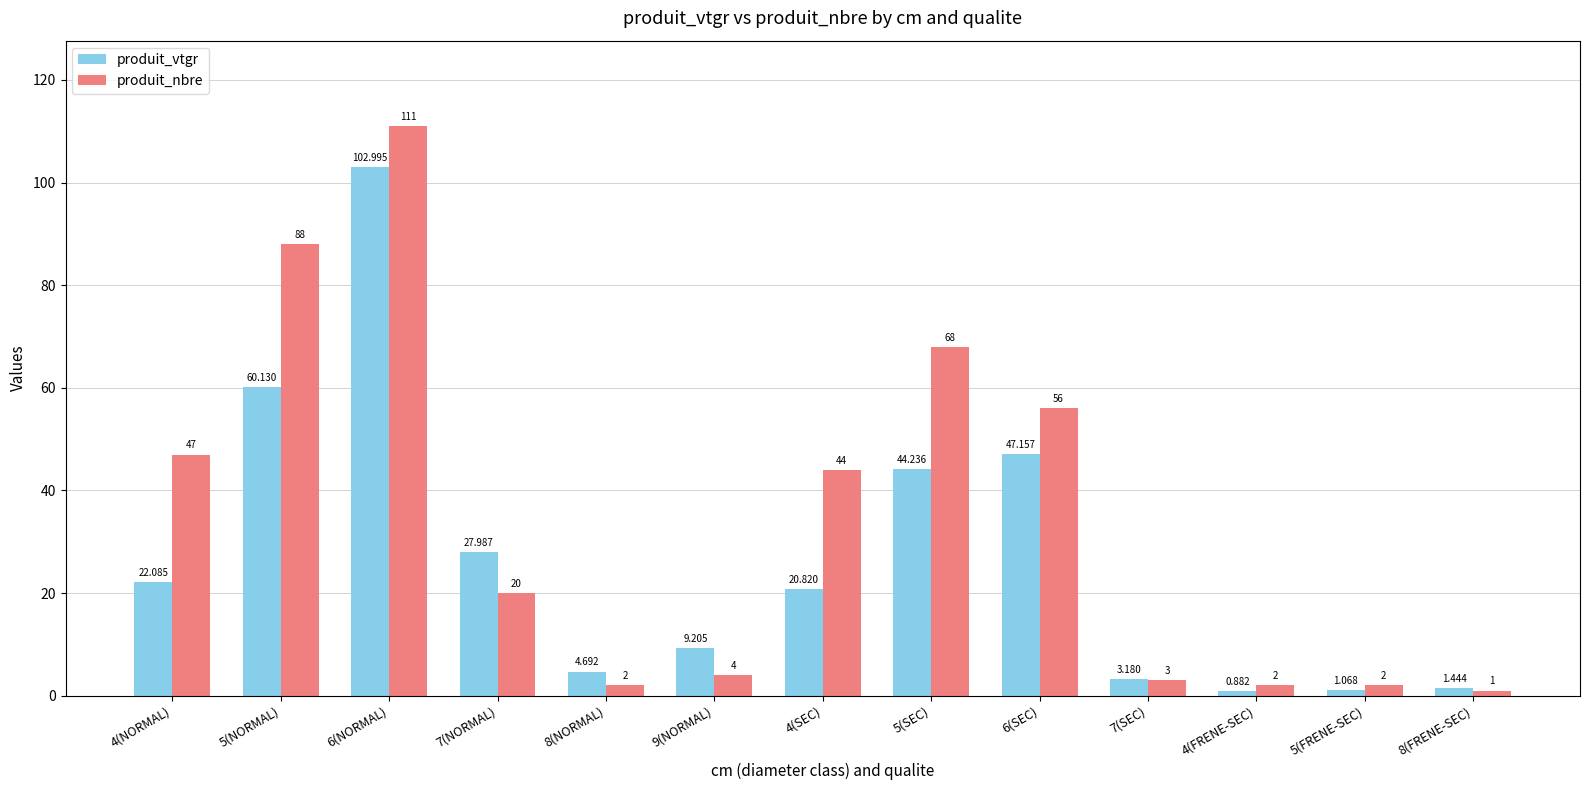

Rank the series by their maximum value, from highest to lowest.

produit_nbre, produit_vtgr